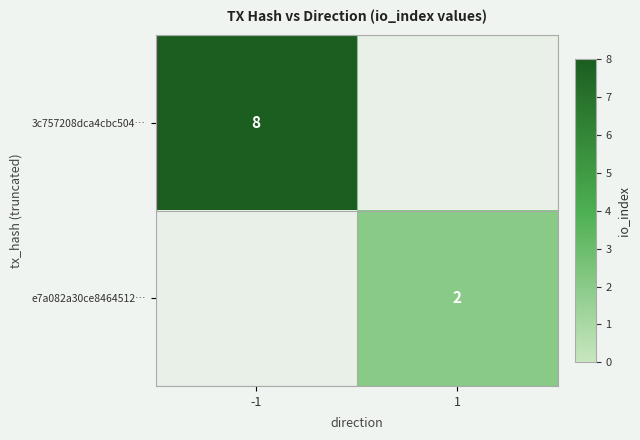

The 3c757208dca4cbc504… series shows 13 at -1. True or false?

False